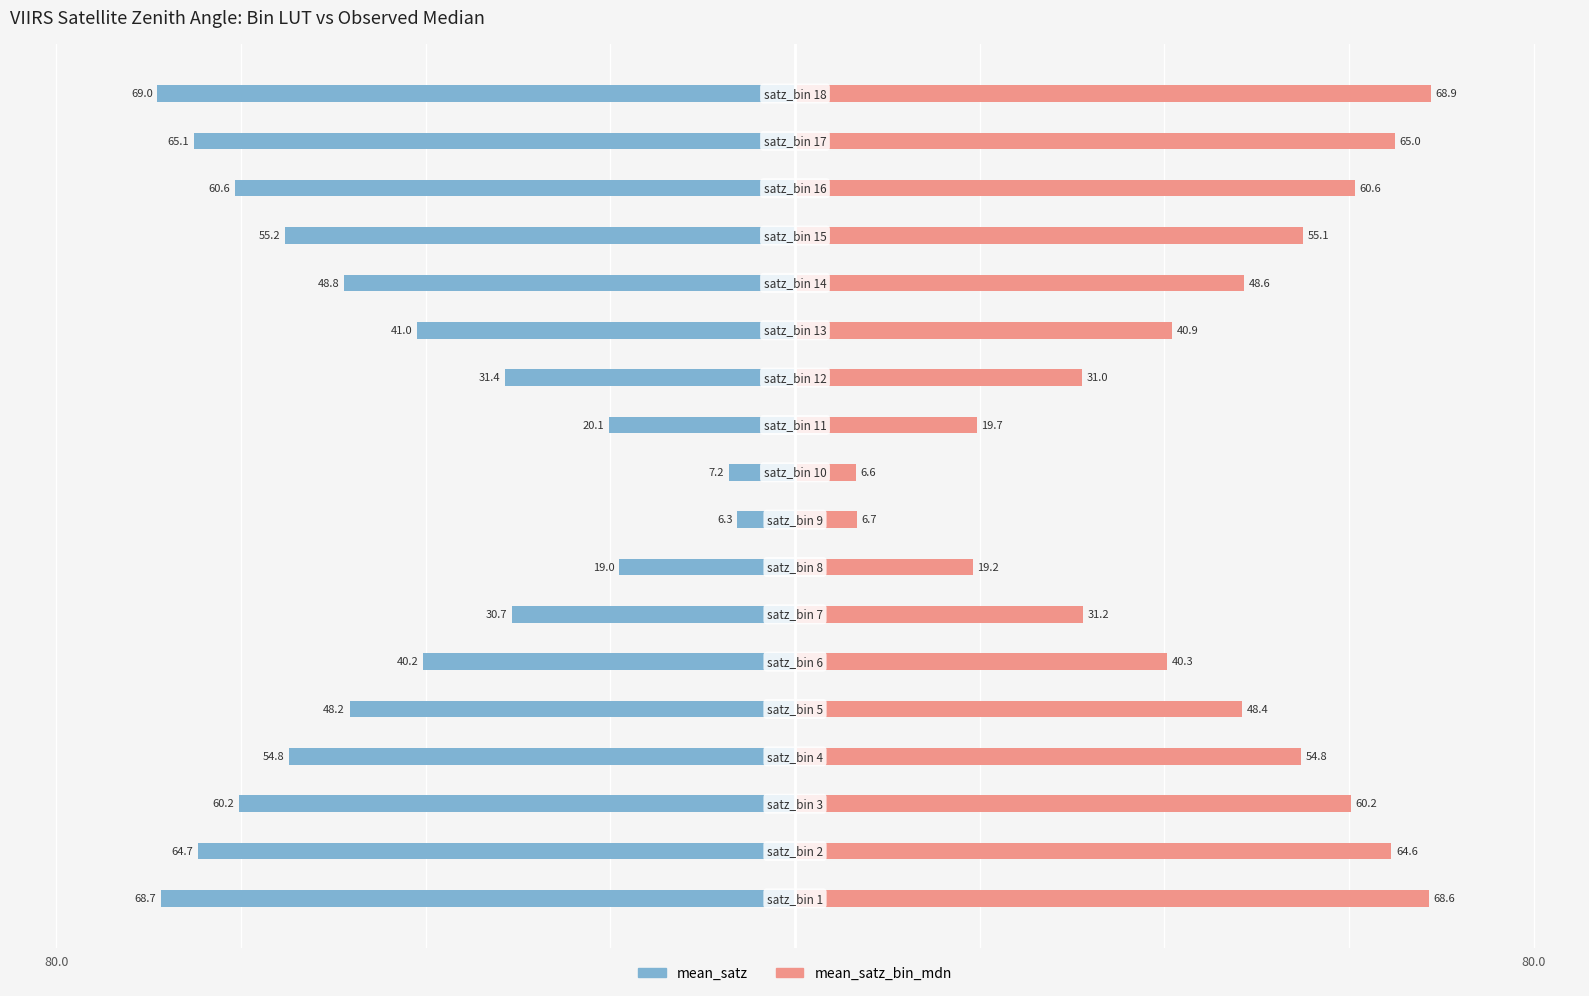

Is it true that mean_satz_bin_mdn equals 31.4 at 7?

False